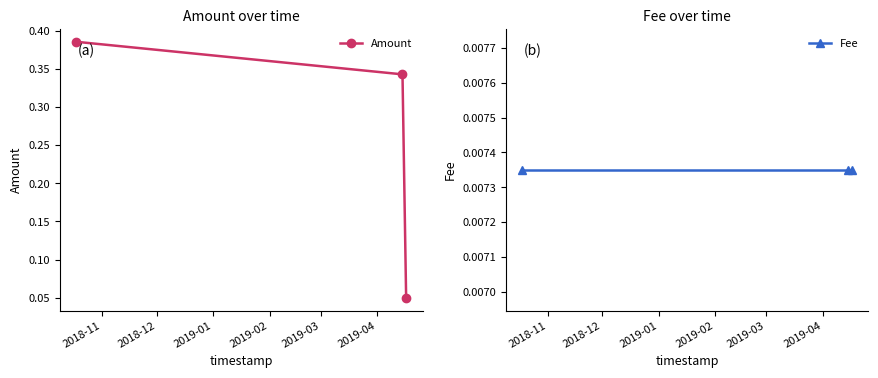

Count the Amount values in the range 0 to 1.

3